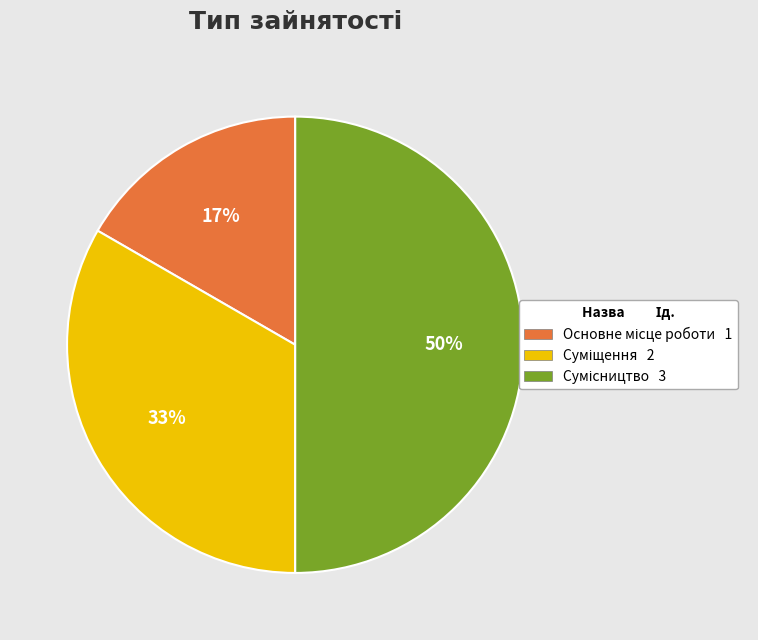

To the nearest percent, what is the average slice percentage?

33%